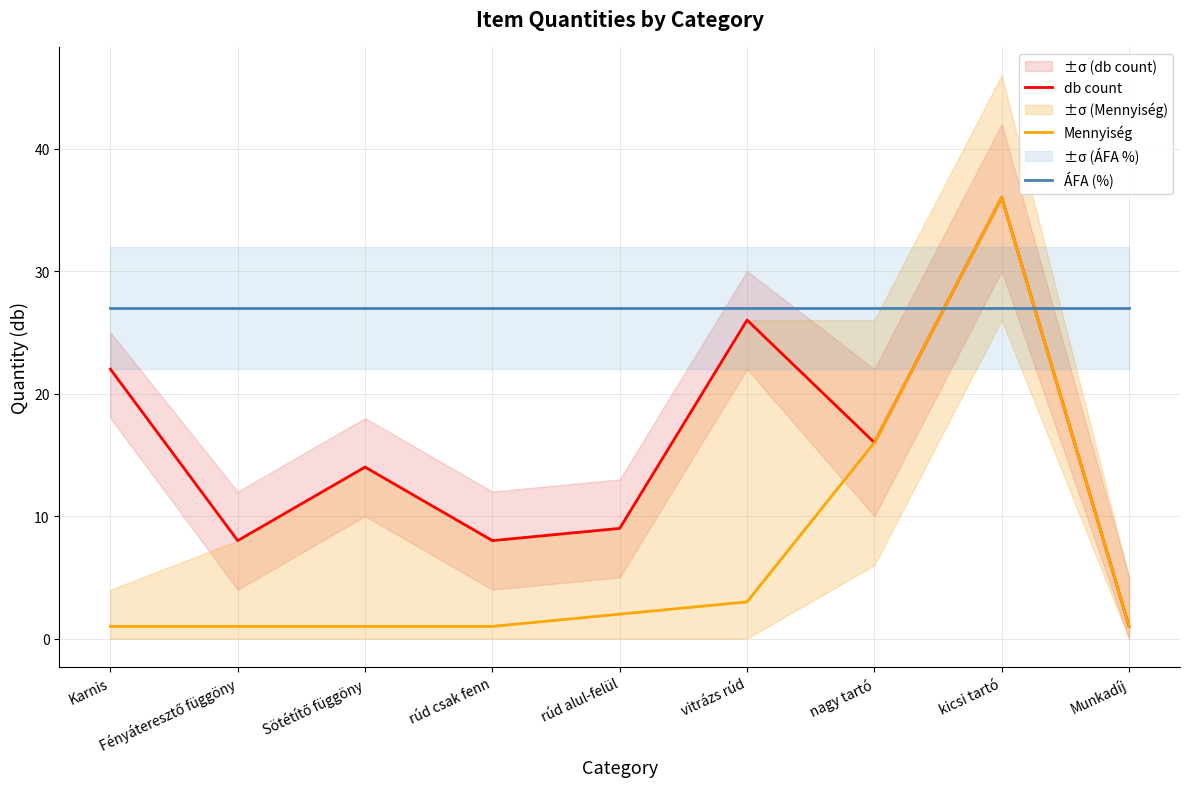

Rank the series at rúd csak fenn from lowest to highest value.

Mennyiség, db count, ÁFA (%)